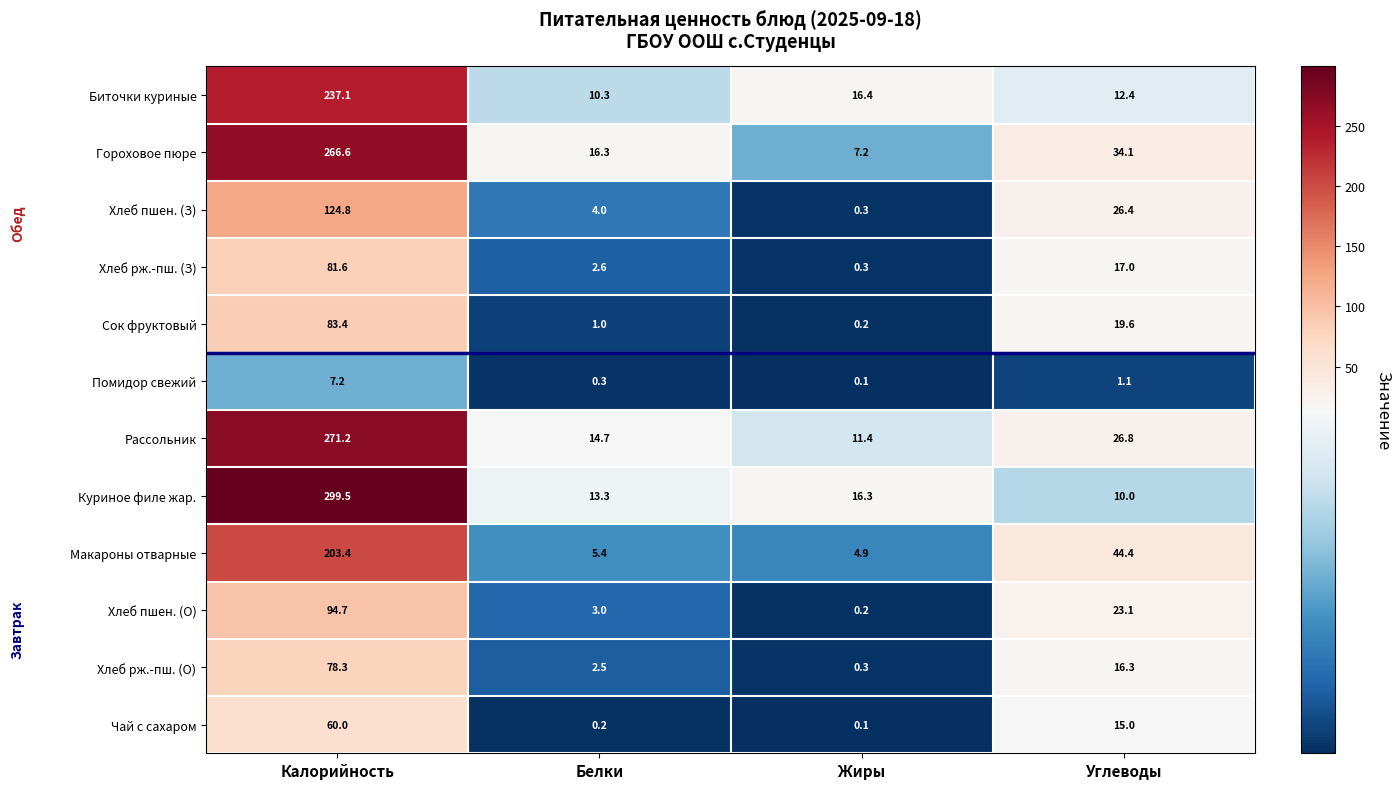

List the labels in order of Макароны отварные value, smallest first.

Жиры, Белки, Углеводы, Калорийность